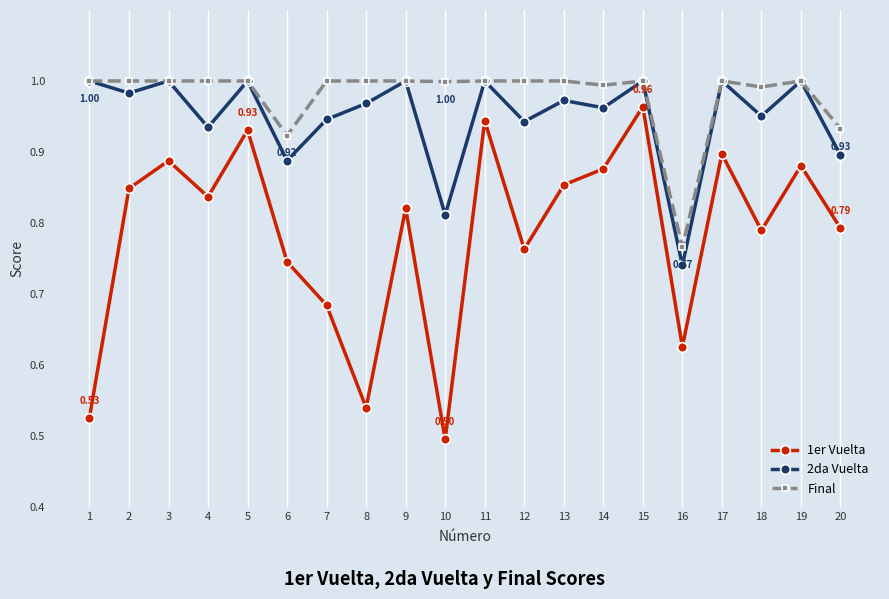

The value of 2da Vuelta at 14 is 1.0. True or false?

True